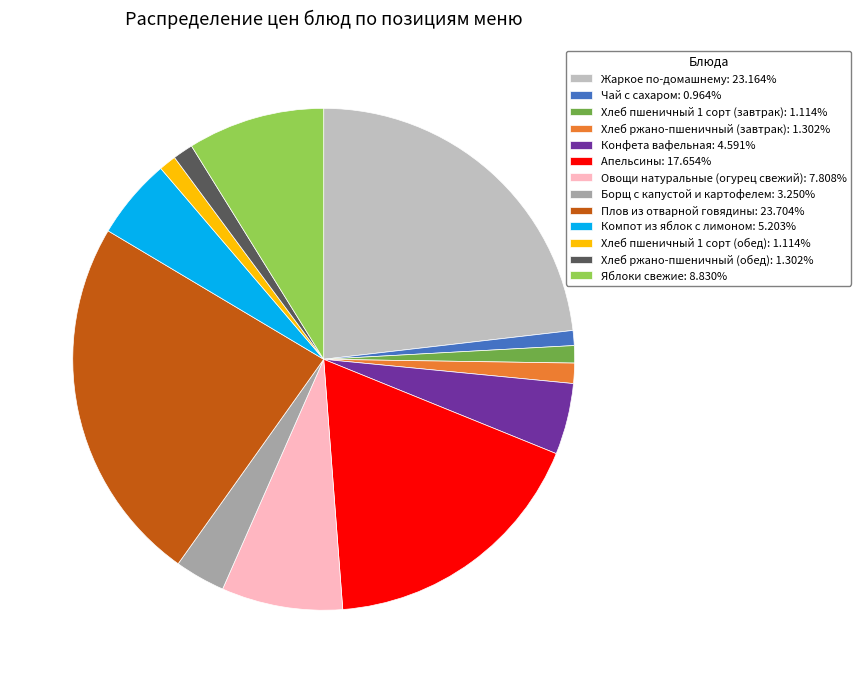

Does Хлеб пшеничный 1 сорт (обед): 1.114% represent more than half of the total?

No